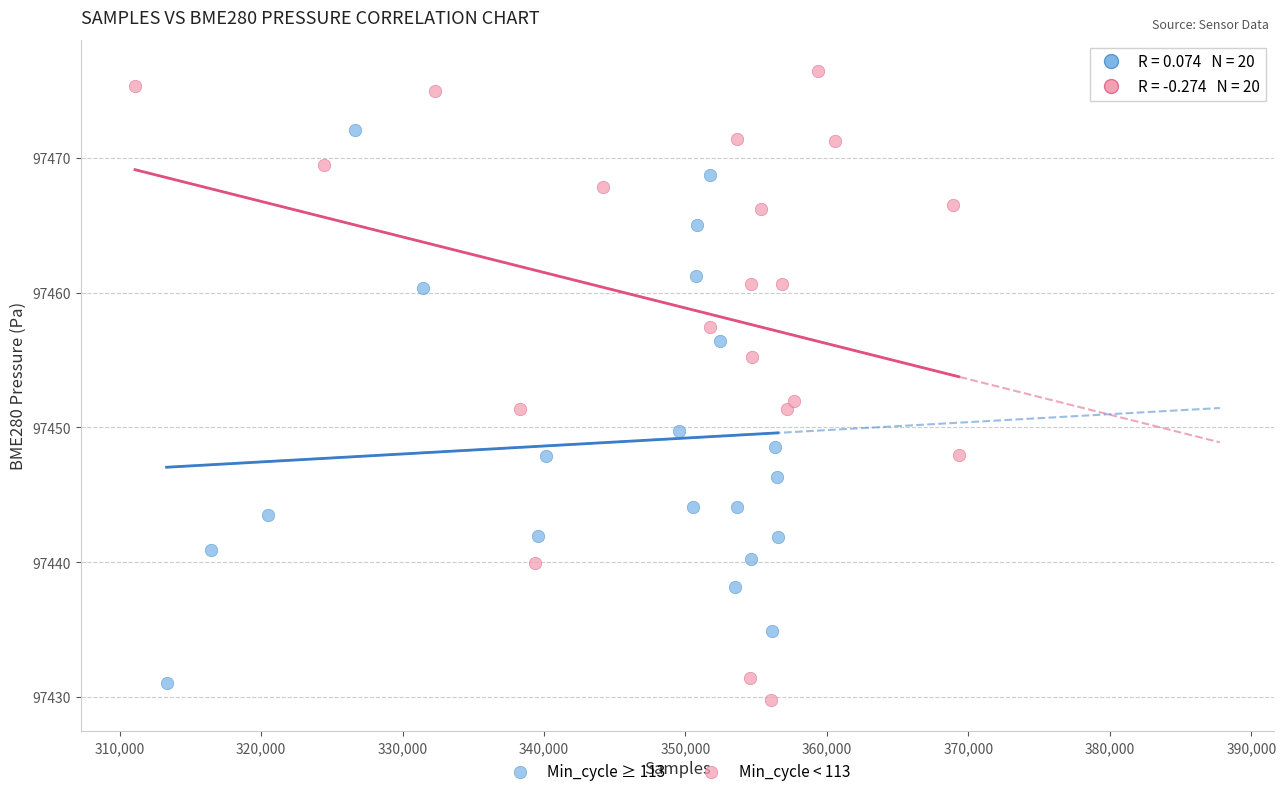

Which series contains the lowest Y value?

Min_cycle < 113